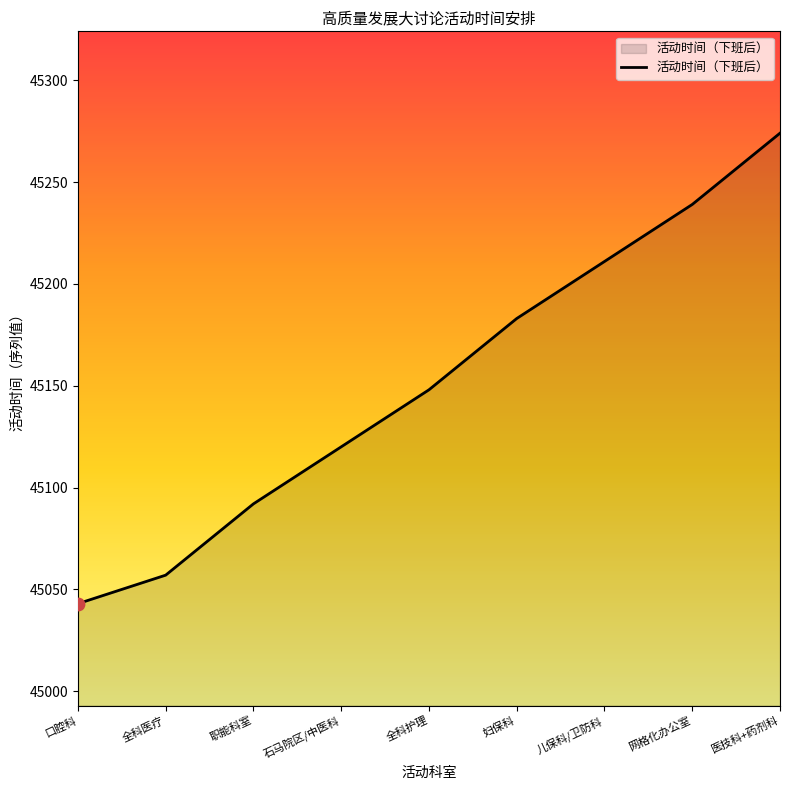

What is the ratio of the value at 全科护理 to the value at 网格化办公室?

1.0